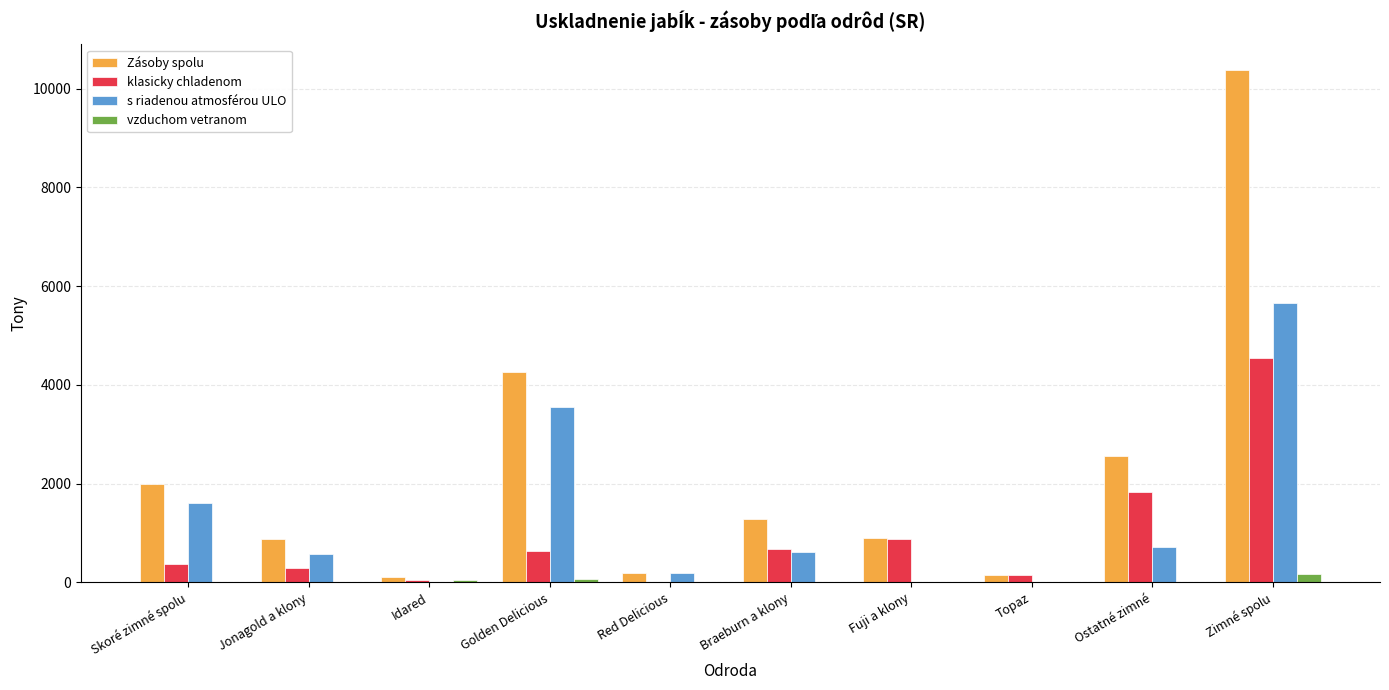

What is the total value across all series at Zimné spolu?

20751.1